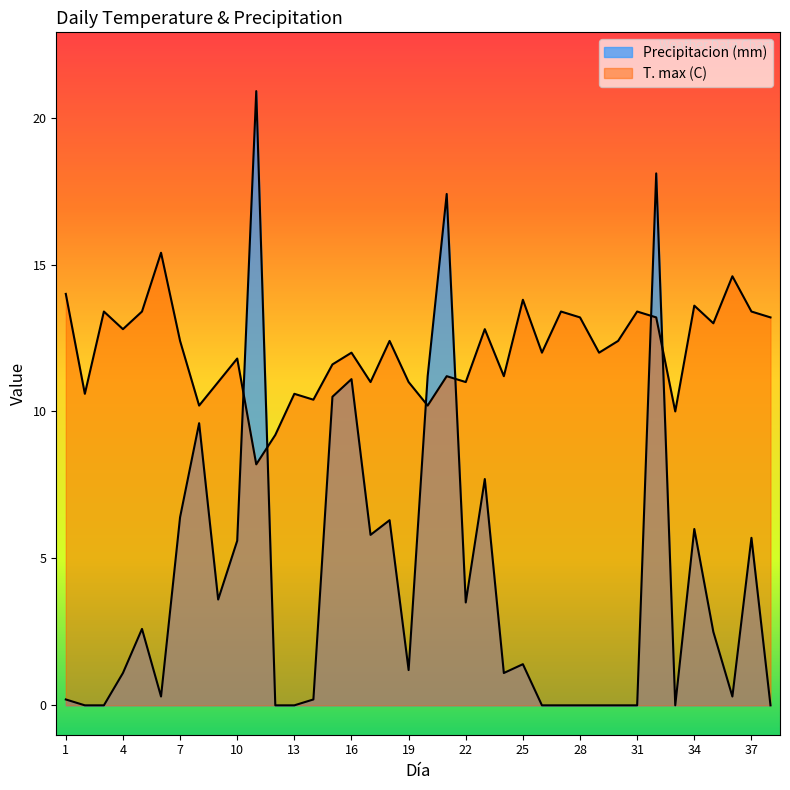

True or false: Precipitacion (mm) and T. max (C) cross at least once.

True